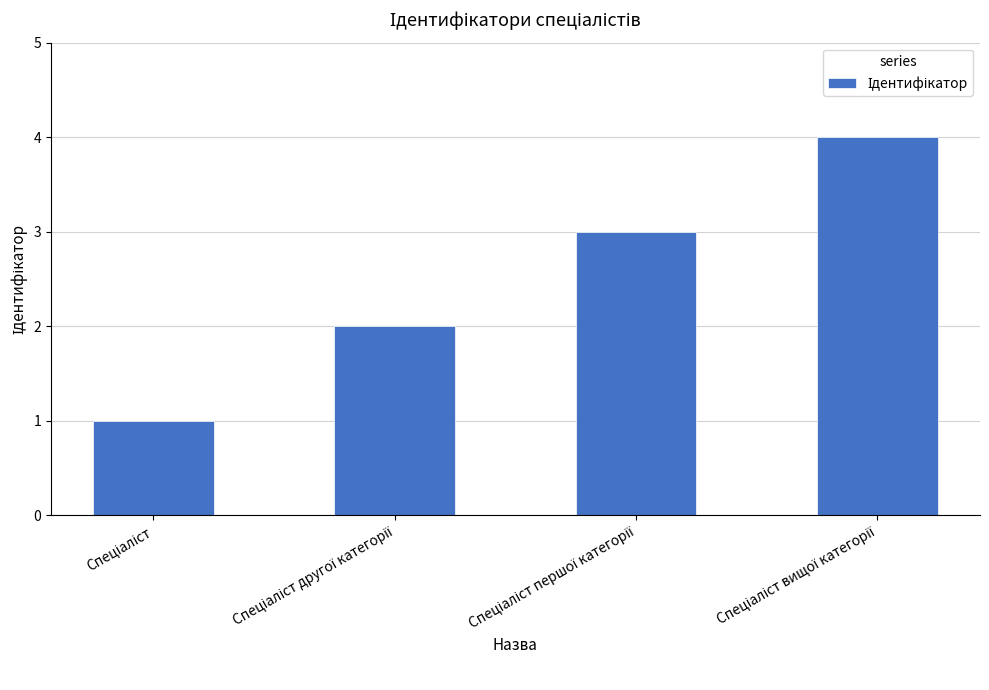

What is the maximum value shown in the chart?

4